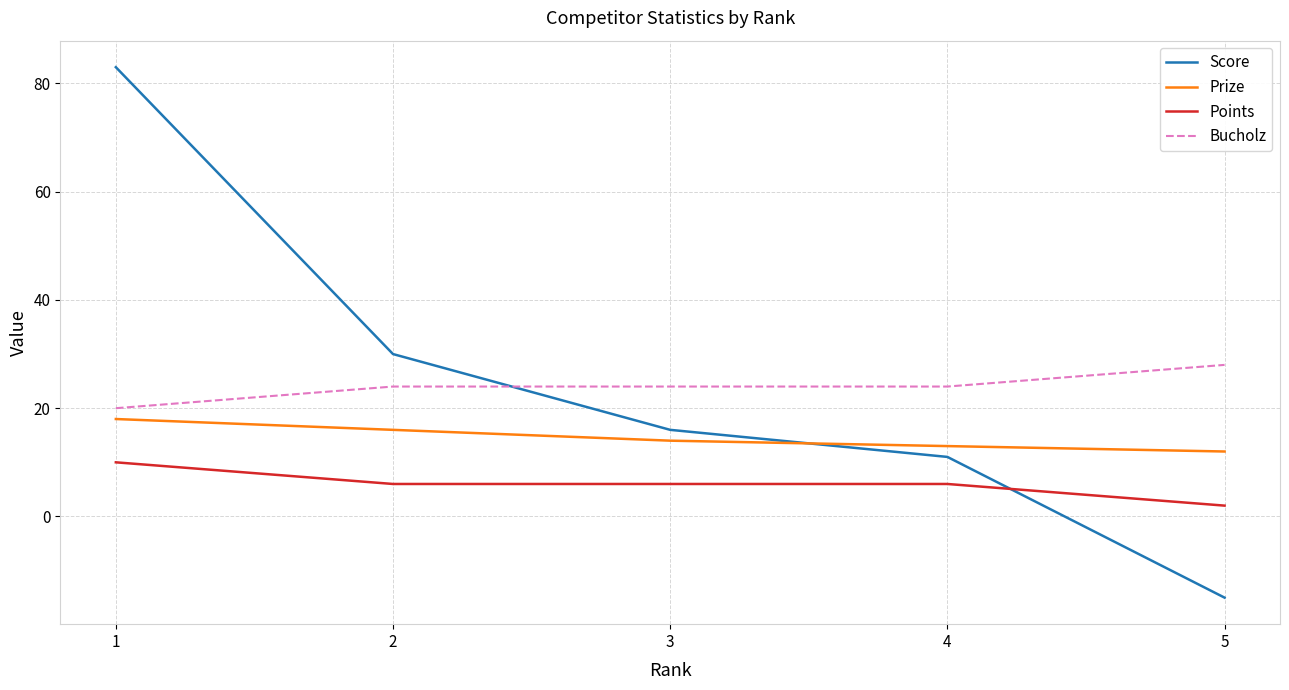

List the series in order of their peak value, highest first.

Score, Bucholz, Prize, Points